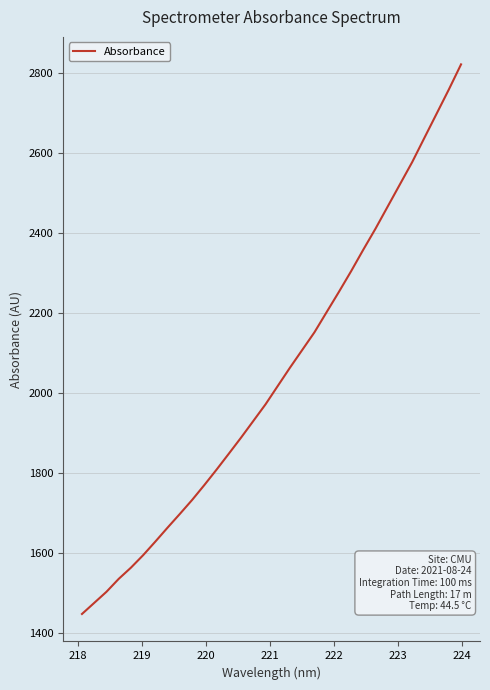

What is the greatest value displayed?

2822.0